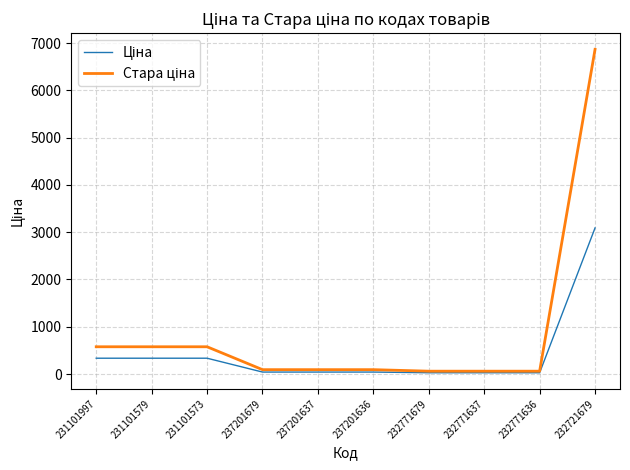

At which category is the sum across all series the highest?

232721679